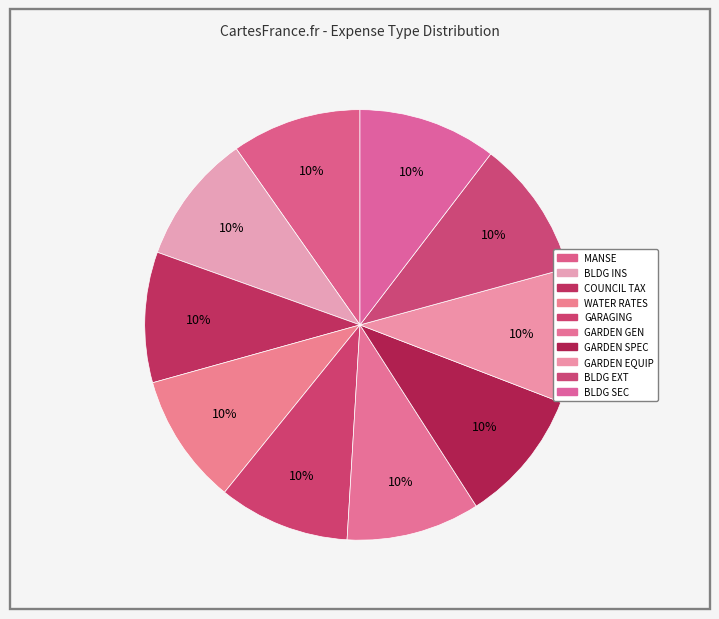

Count the number of slices in the pie.

10